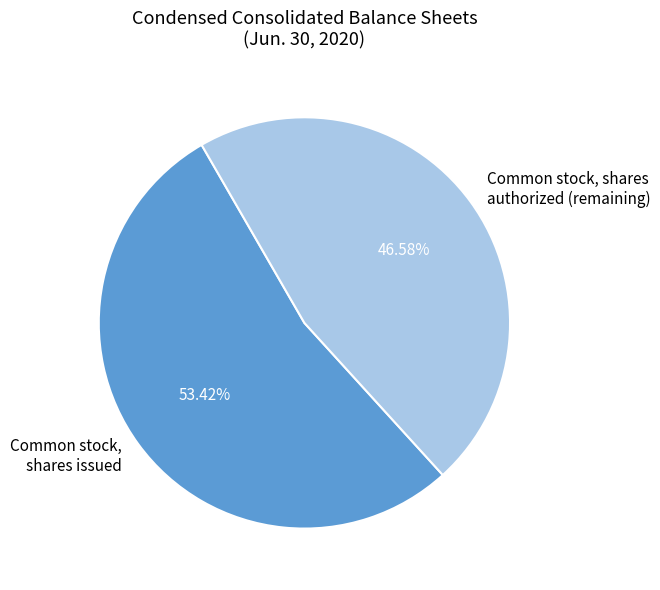

To the nearest percent, what is the difference between the largest and smallest slice percentages?

7%